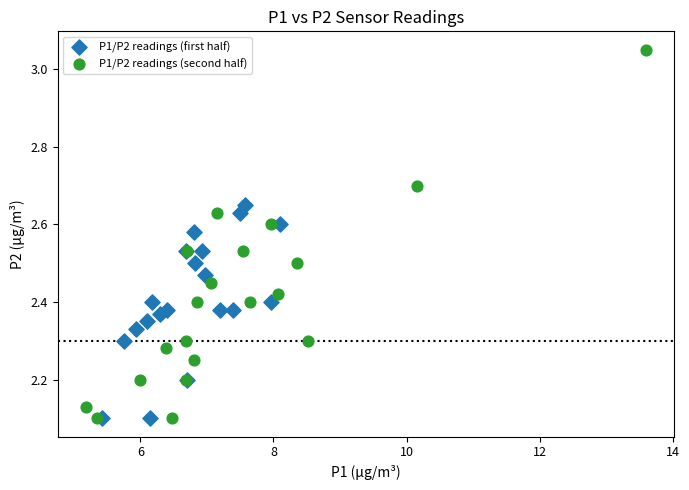

Which series reaches the maximum Y coordinate?

P1/P2 readings (second half)